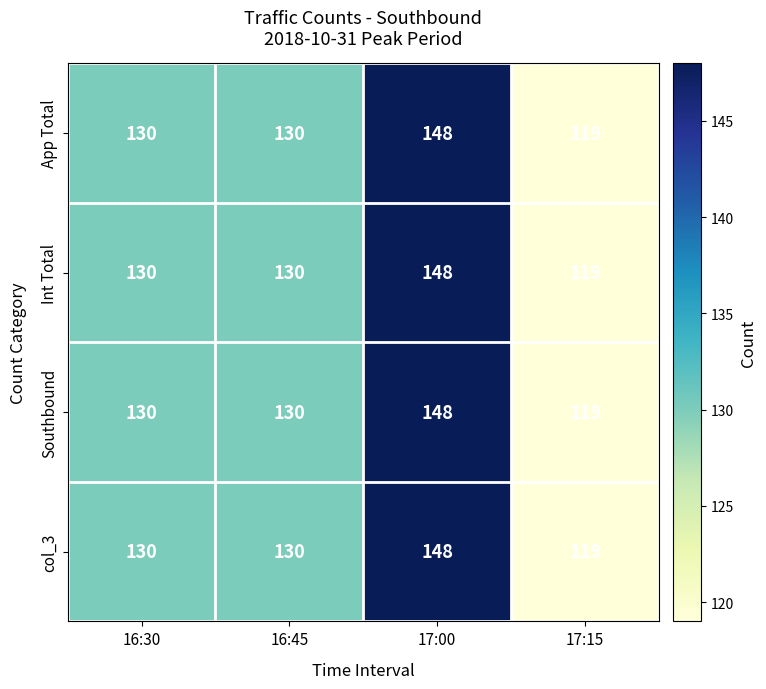

How many series are shown in this chart?

4